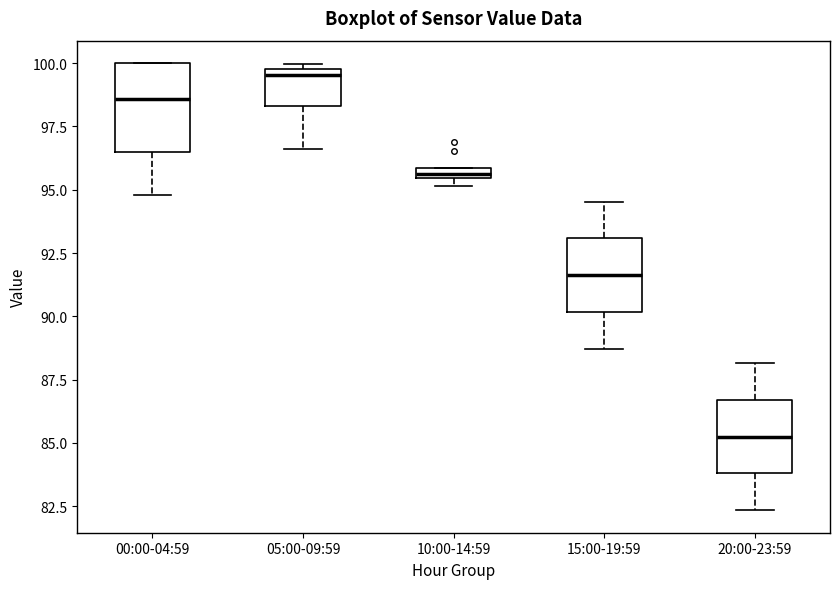

Which box has the lowest median line?

20:00-23:59